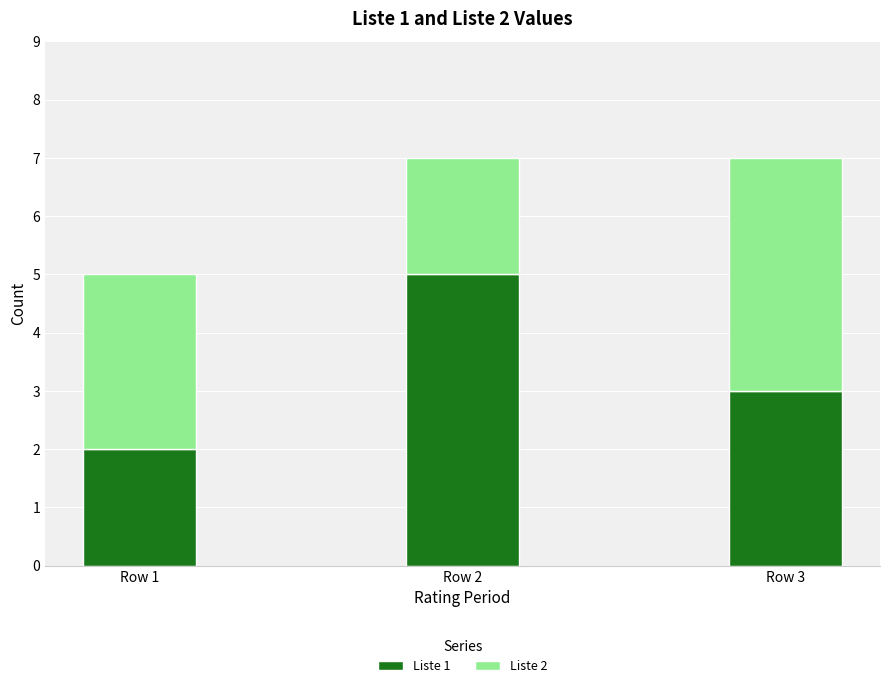

What are all the series names shown in the legend?

Liste 1, Liste 2